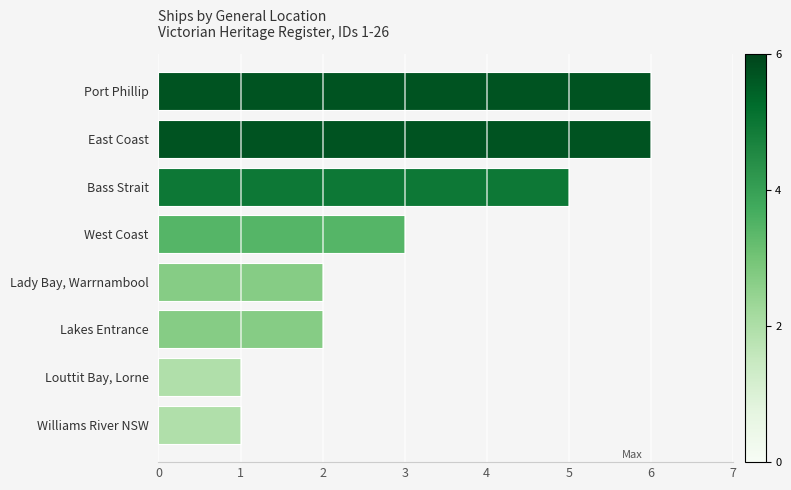

What is the minimum value shown in the chart?

1